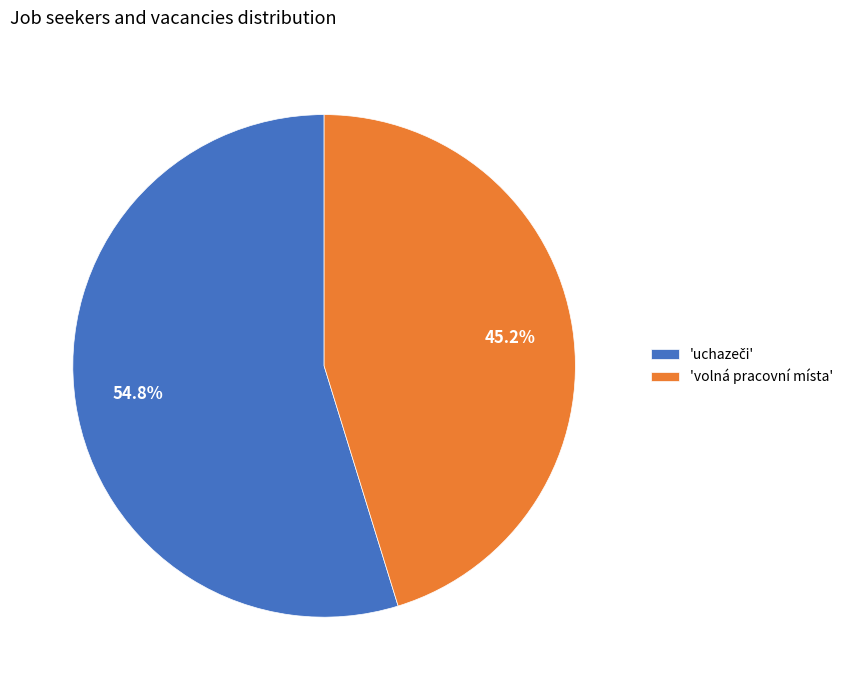

What percentage is NOT represented by 'volná pracovní místa'?

54.8%